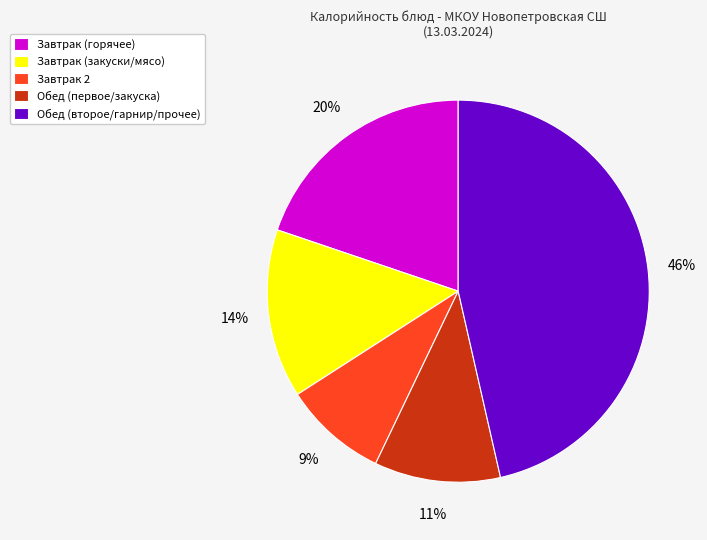

Rank the categories by value from lowest to highest.

Завтрак 2, Обед (первое/закуска), Завтрак (закуски/мясо), Завтрак (горячее), Обед (второе/гарнир/прочее)